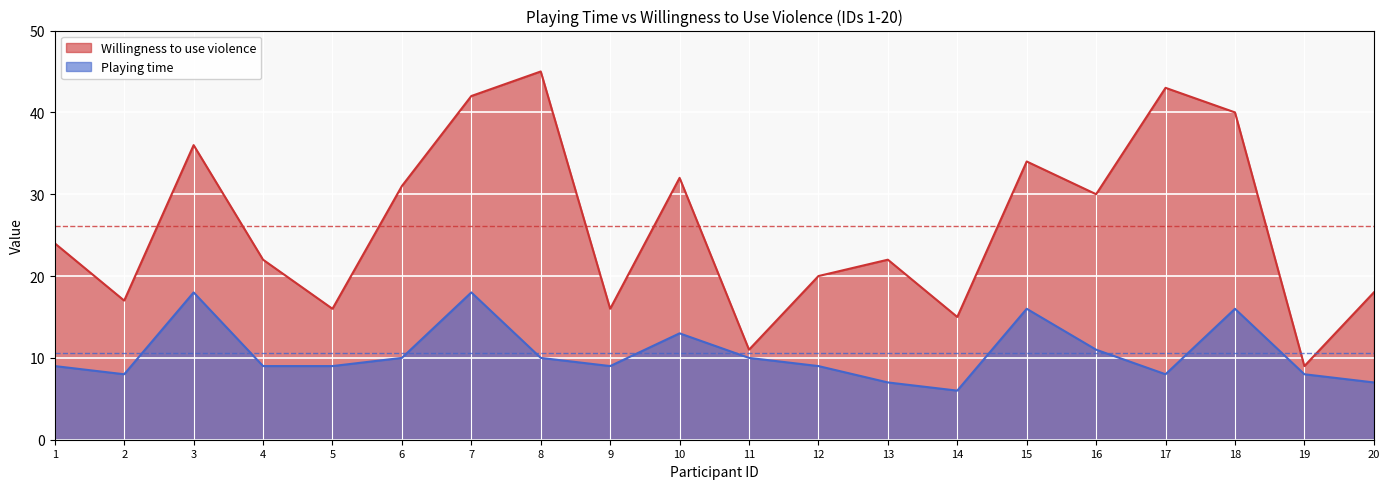

What are all the series names shown in the legend?

Willingness to use violence, Playing time